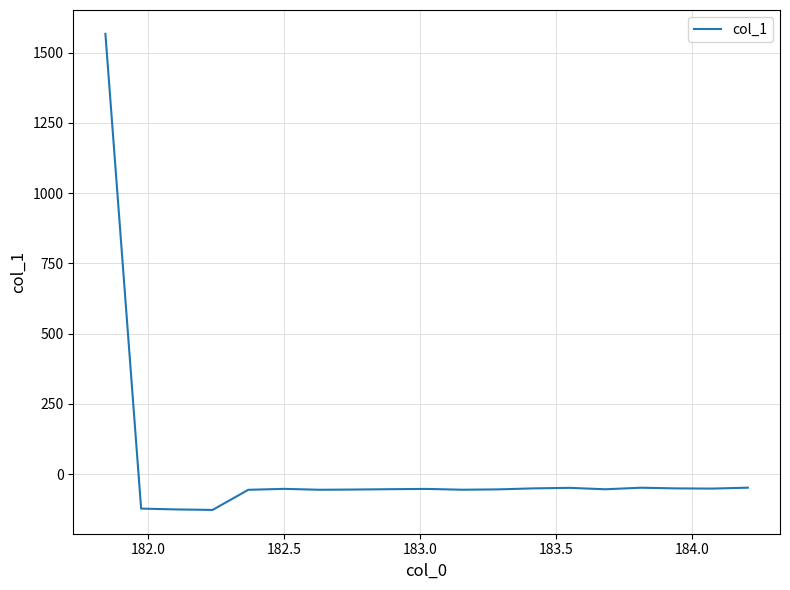

What is the maximum value shown in the chart?

1566.6